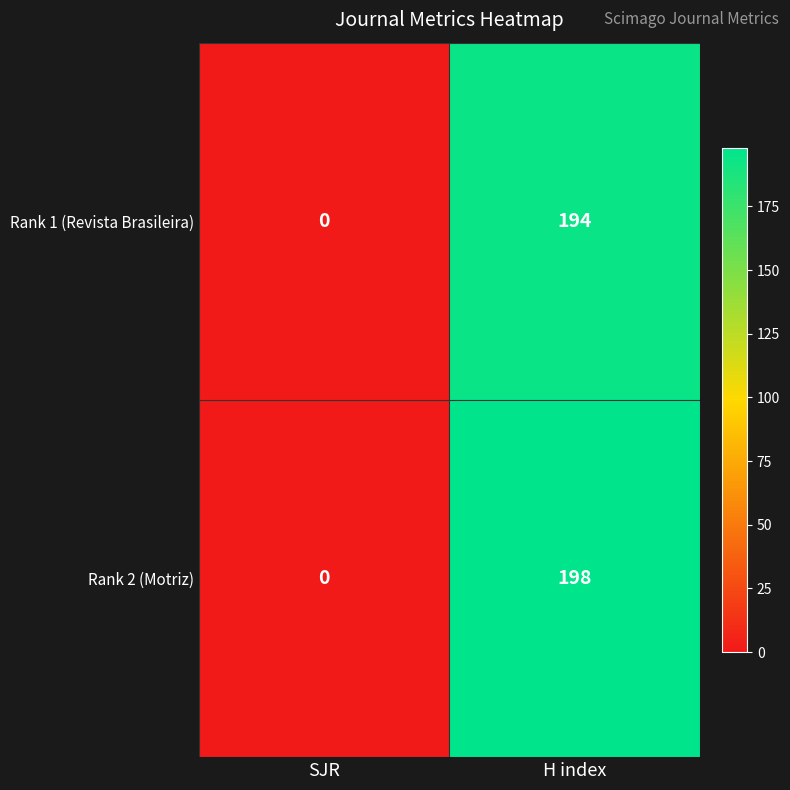

Rank the series at H index from highest to lowest value.

Rank 2 (Motriz), Rank 1 (Revista Brasileira)